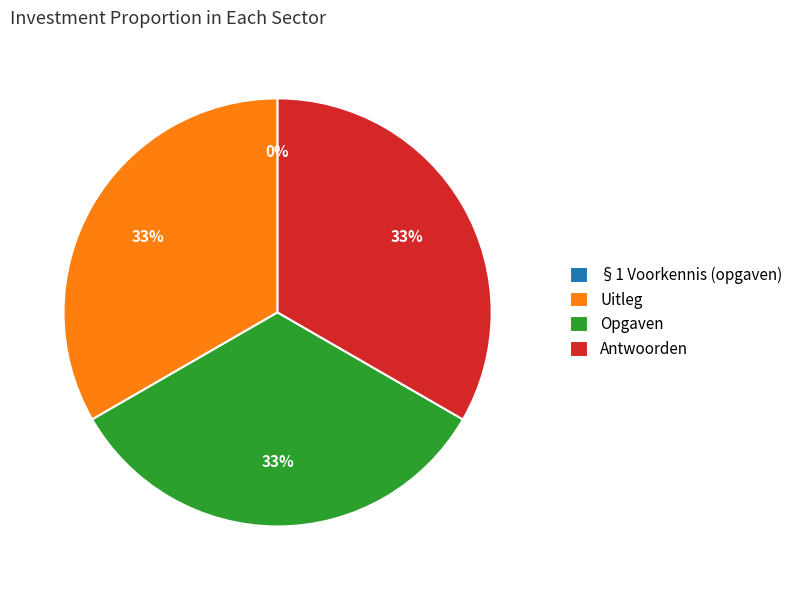

Is it true that Opgaven is 27% of the pie?

False